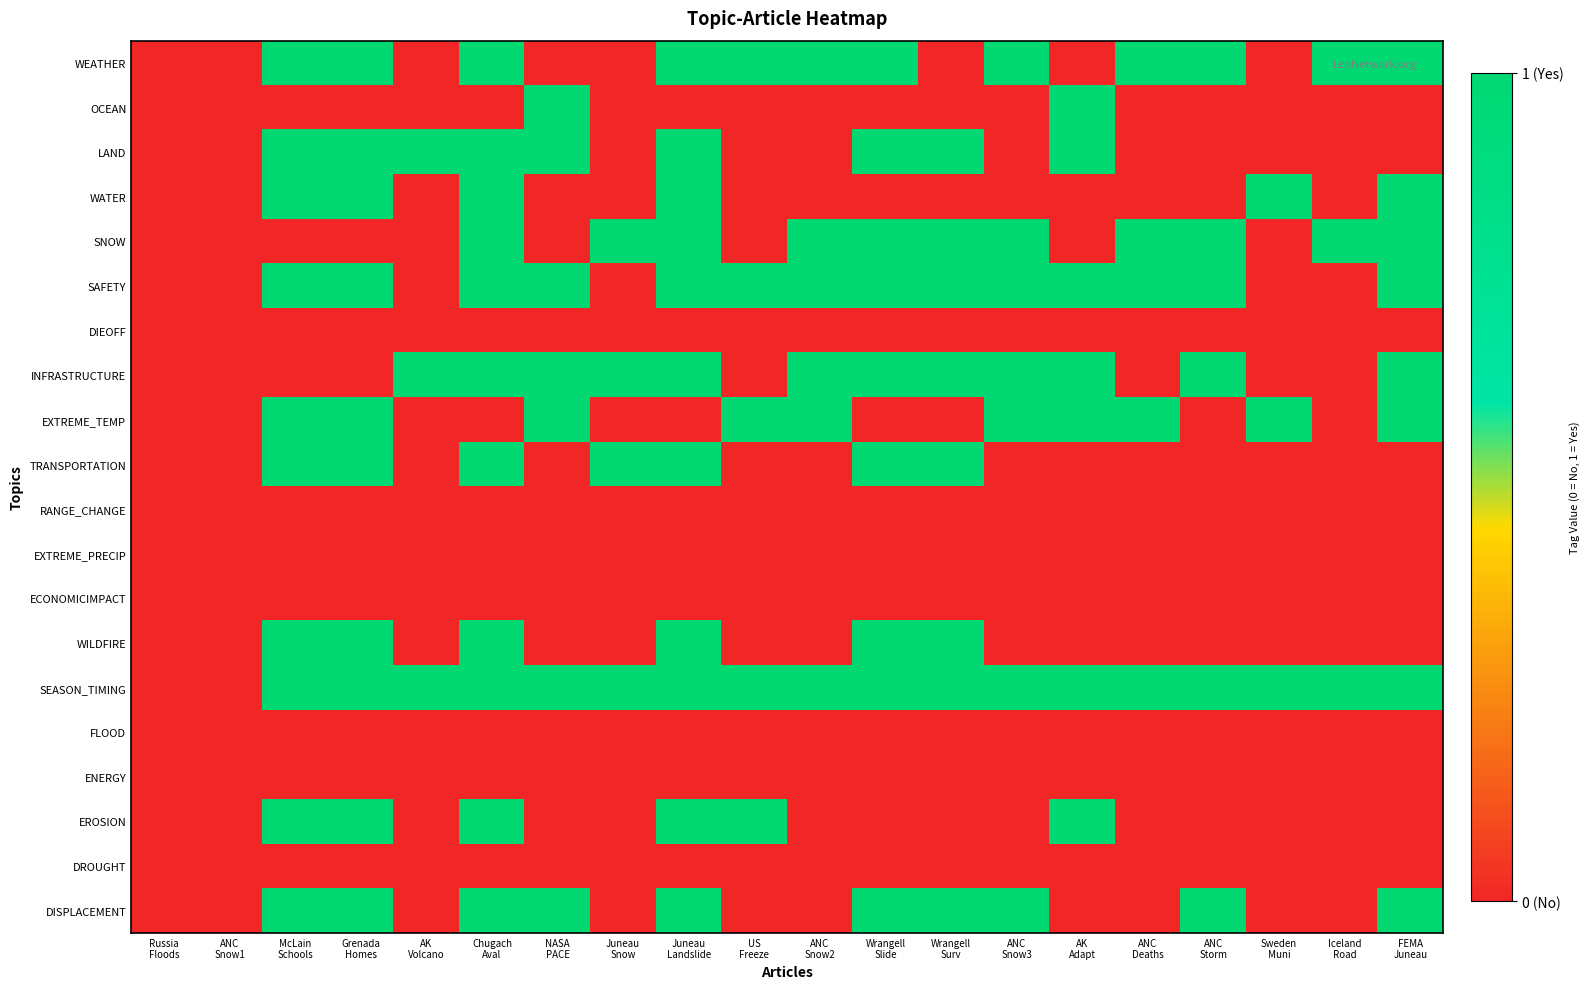

Rank the series by their maximum value, from highest to lowest.

WEATHER, OCEAN, LAND, WATER, SNOW, SAFETY, INFRASTRUCTURE, EXTREME_TEMP, TRANSPORTATION, WILDFIRE, SEASON_TIMING, EROSION, DISPLACEMENT, DIEOFF, RANGE_CHANGE, EXTREME_PRECIP, ECONOMICIMPACT, FLOOD, ENERGY, DROUGHT